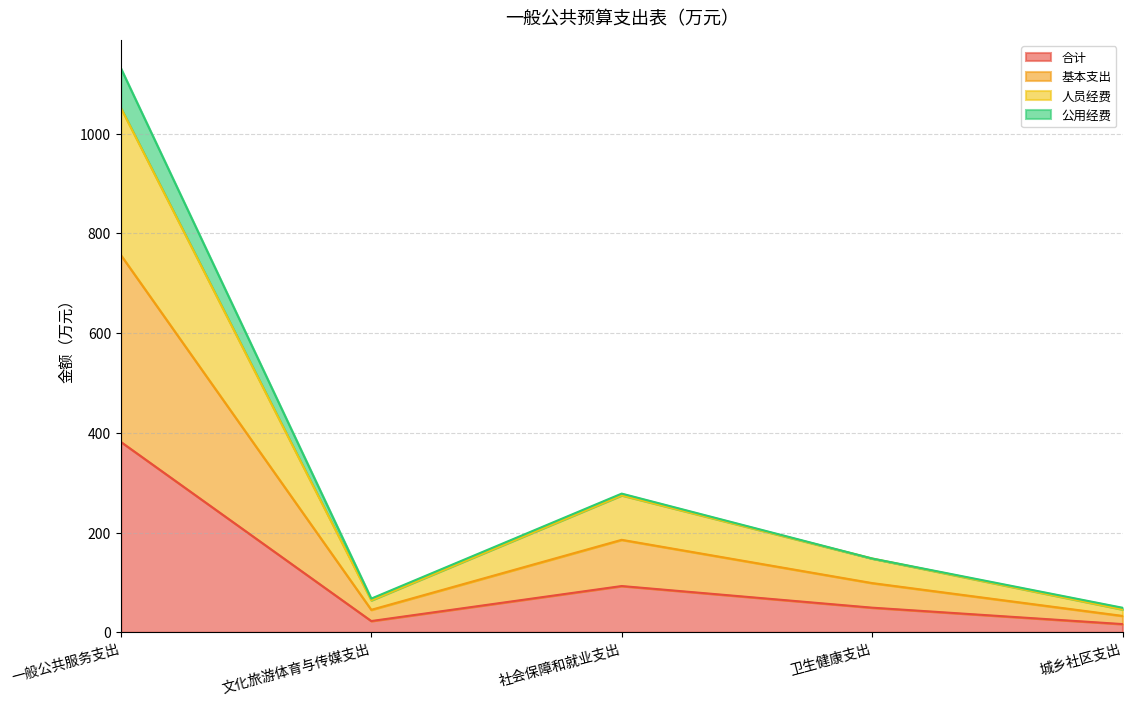

True or false: 合计 and 人员经费 cross at least once.

False